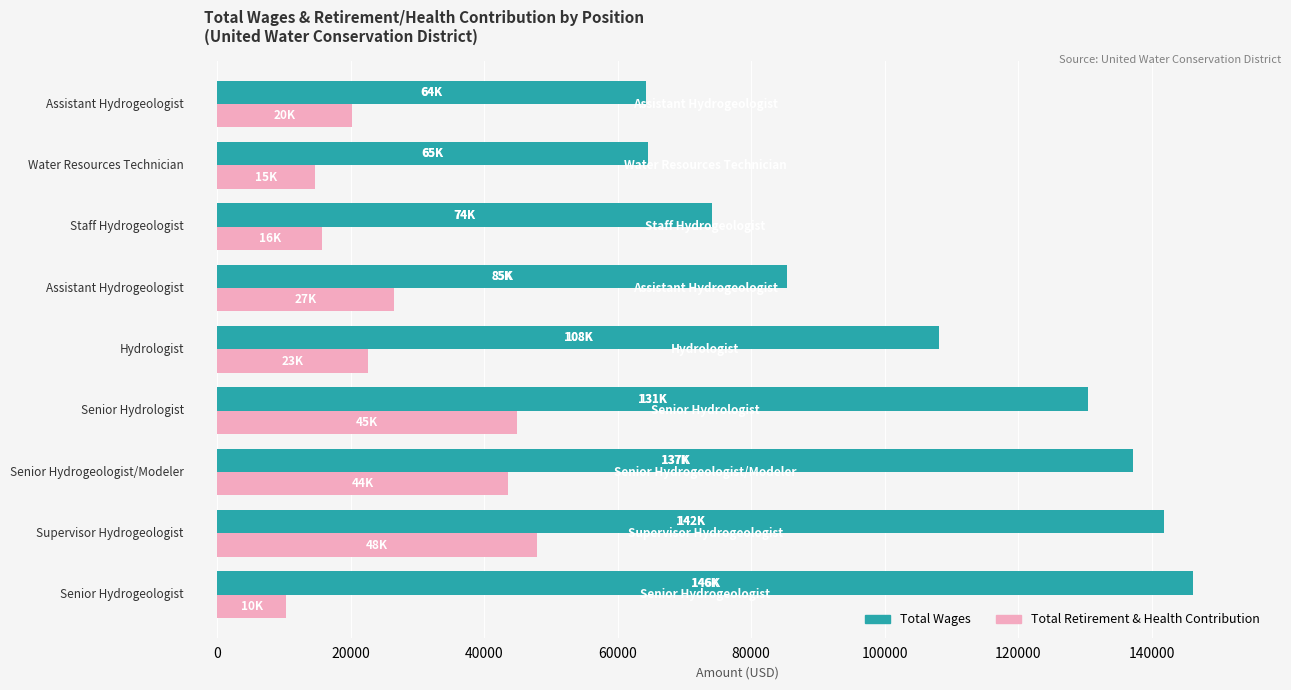

What is the minimum value for Total Retirement & Health Contribution?

10338